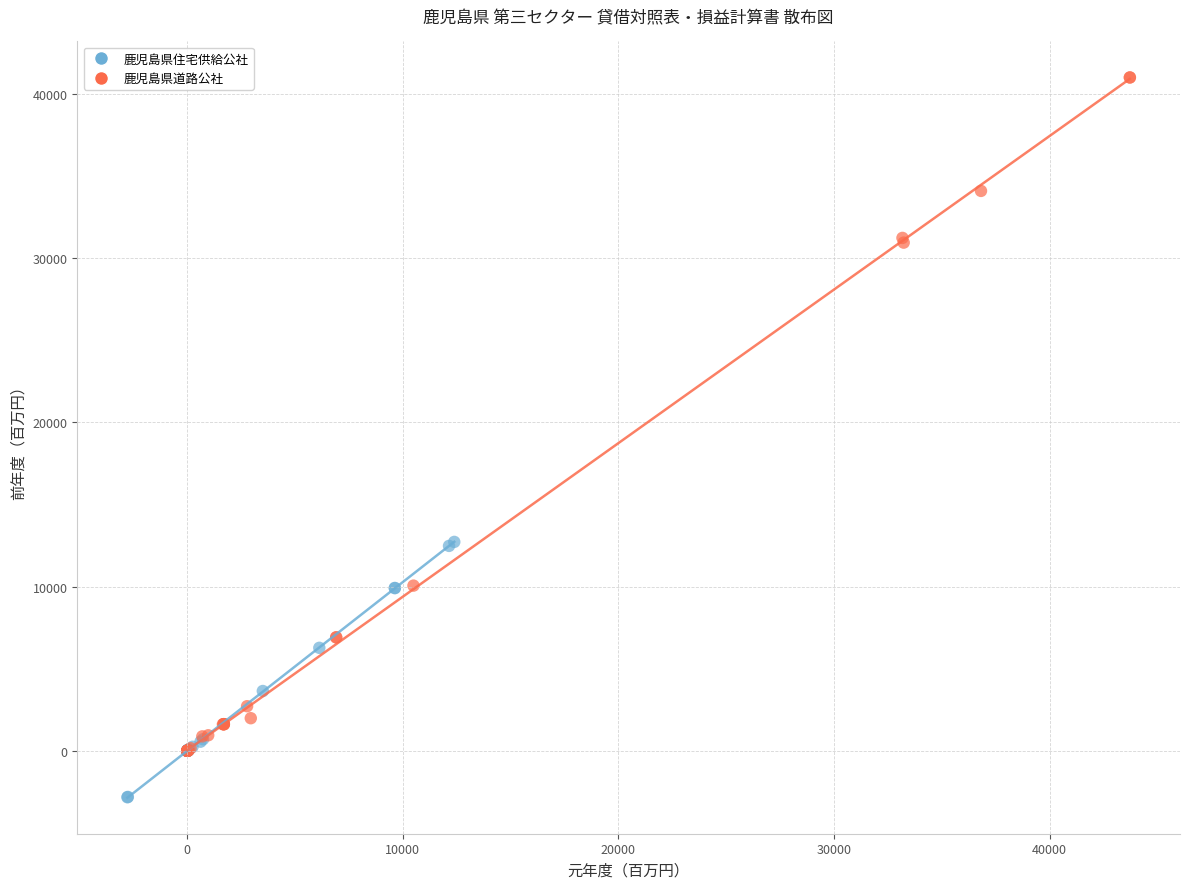

Which series has the largest Y range (max minus min)?

鹿児島県道路公社